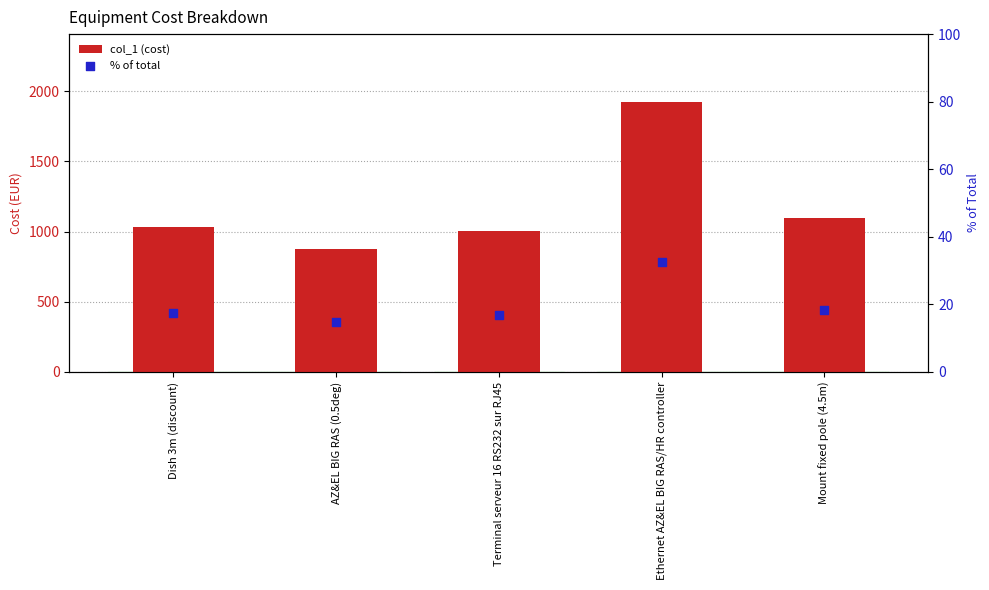

What are all the series names shown in the legend?

col_1 (cost), % of total